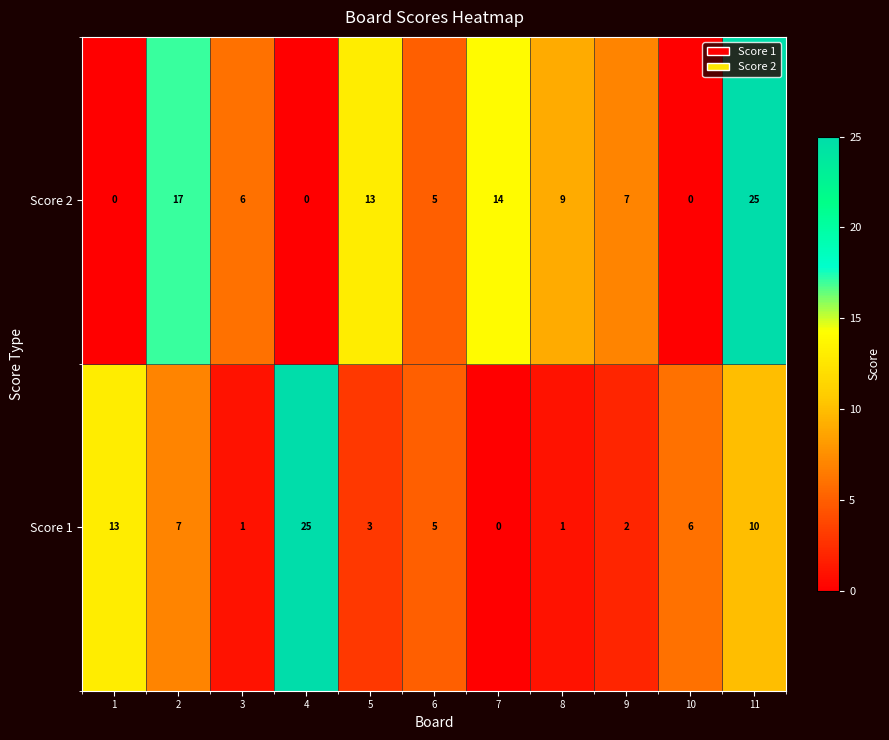

Count the number of categories in the chart.

11